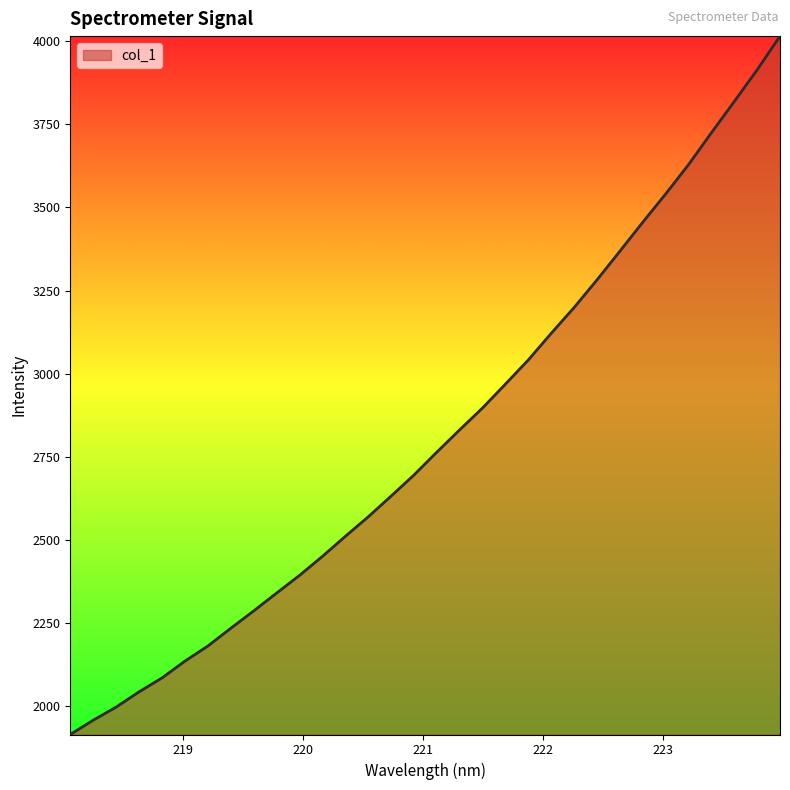

What is the greatest value displayed?

4015.6